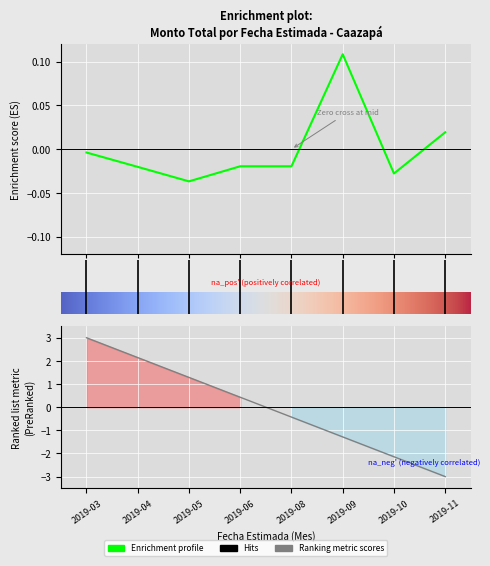

What is the difference between the second highest and minimum values?

0.1